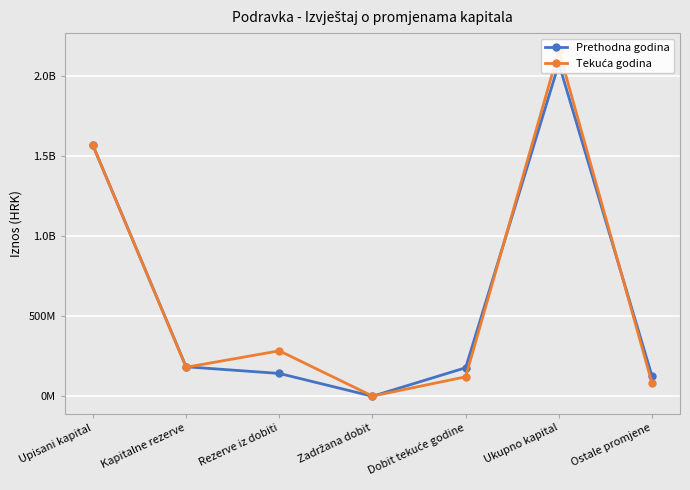

Which label corresponds to the largest value in the chart?

Ukupno kapital